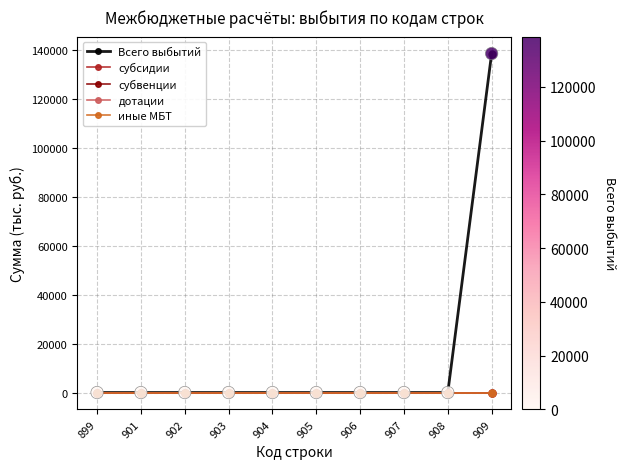

At which category is the sum across all series the highest?

909